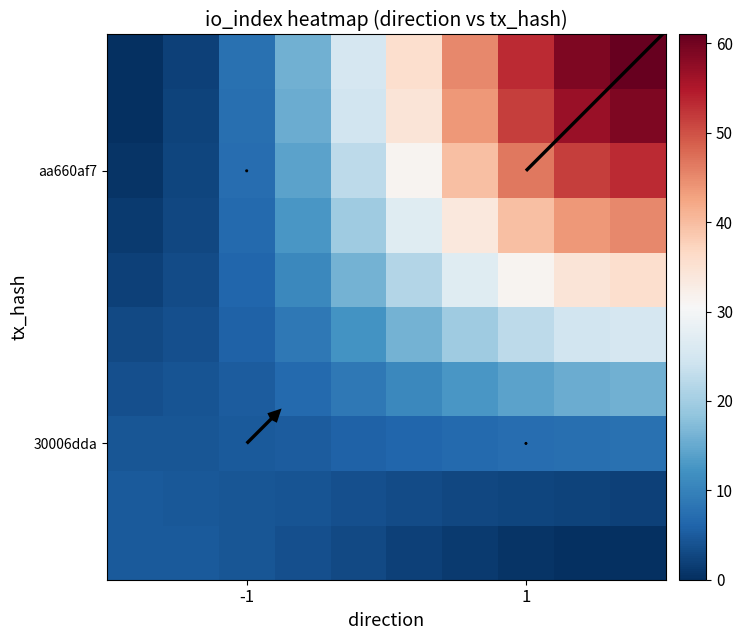

Between direction and io_index, which series saw the biggest shift?

aa660af7